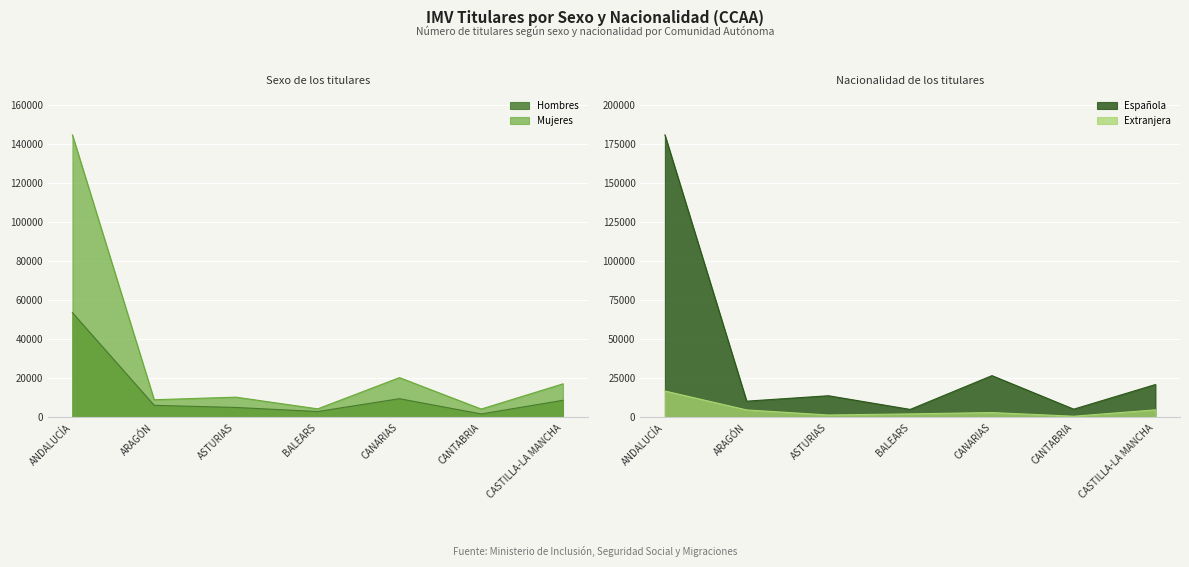

What is the value of the Española point at the 1st from the left?

181064